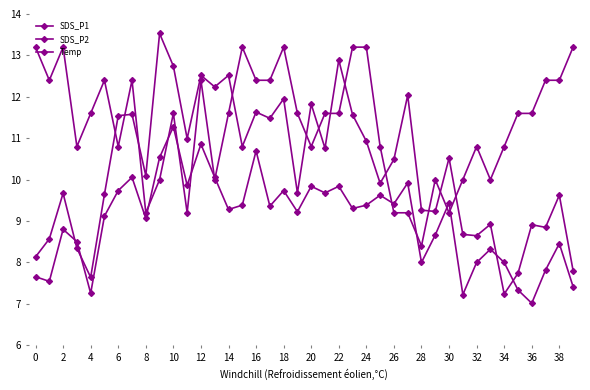

What is the label of the 2nd point from the left?

2